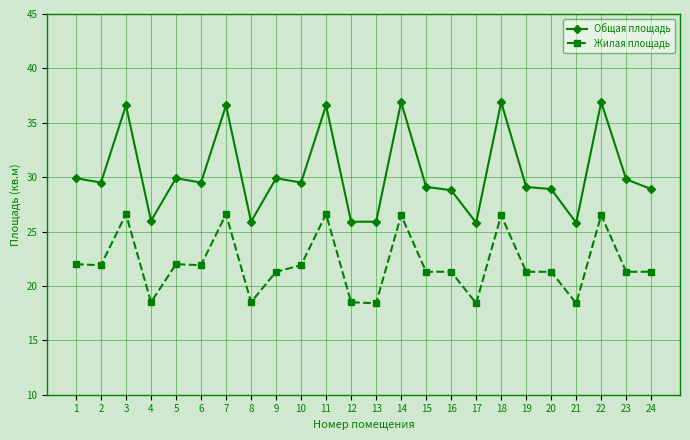

What is the value of the Жилая площадь point at the 2nd from the left?

21.9